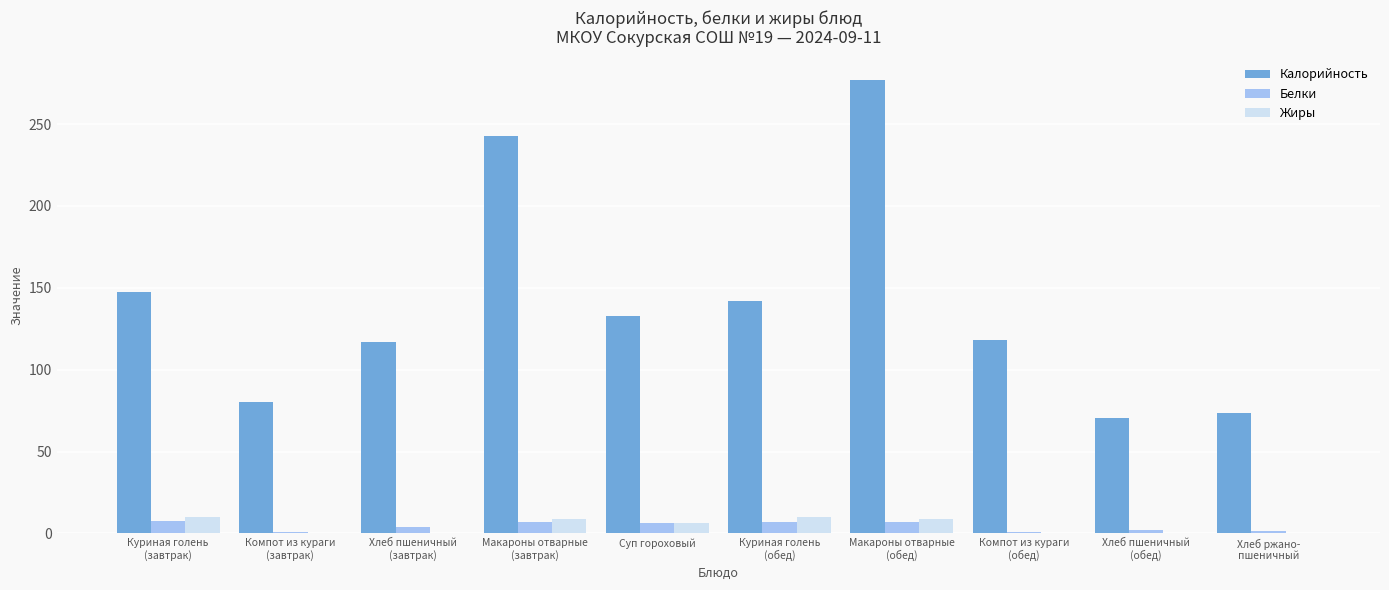

Which series has the largest total across all categories?

Калорийность